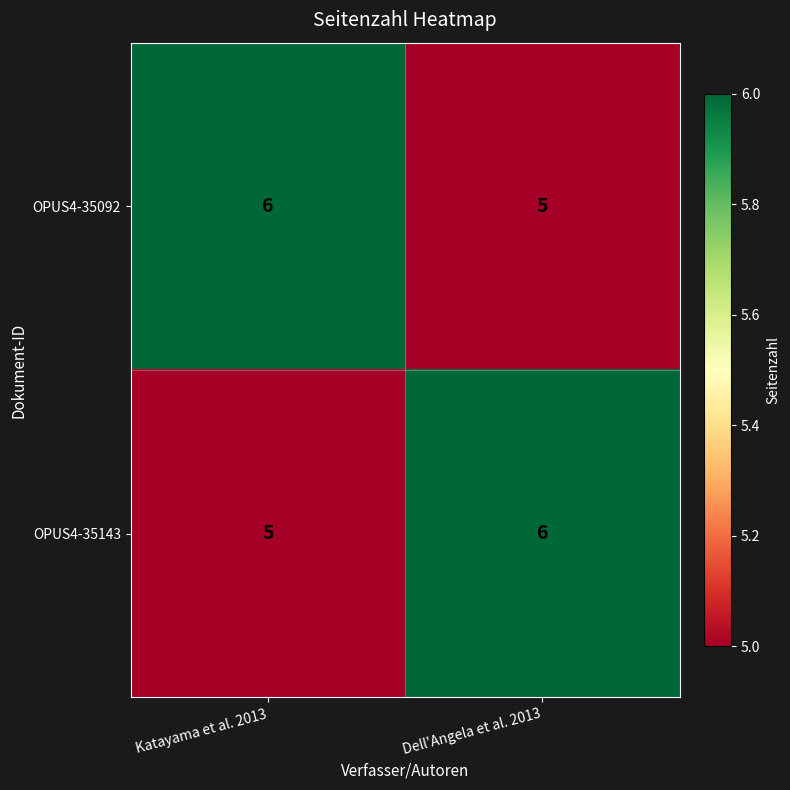

What is the lowest value of the OPUS4-35143 series?

5